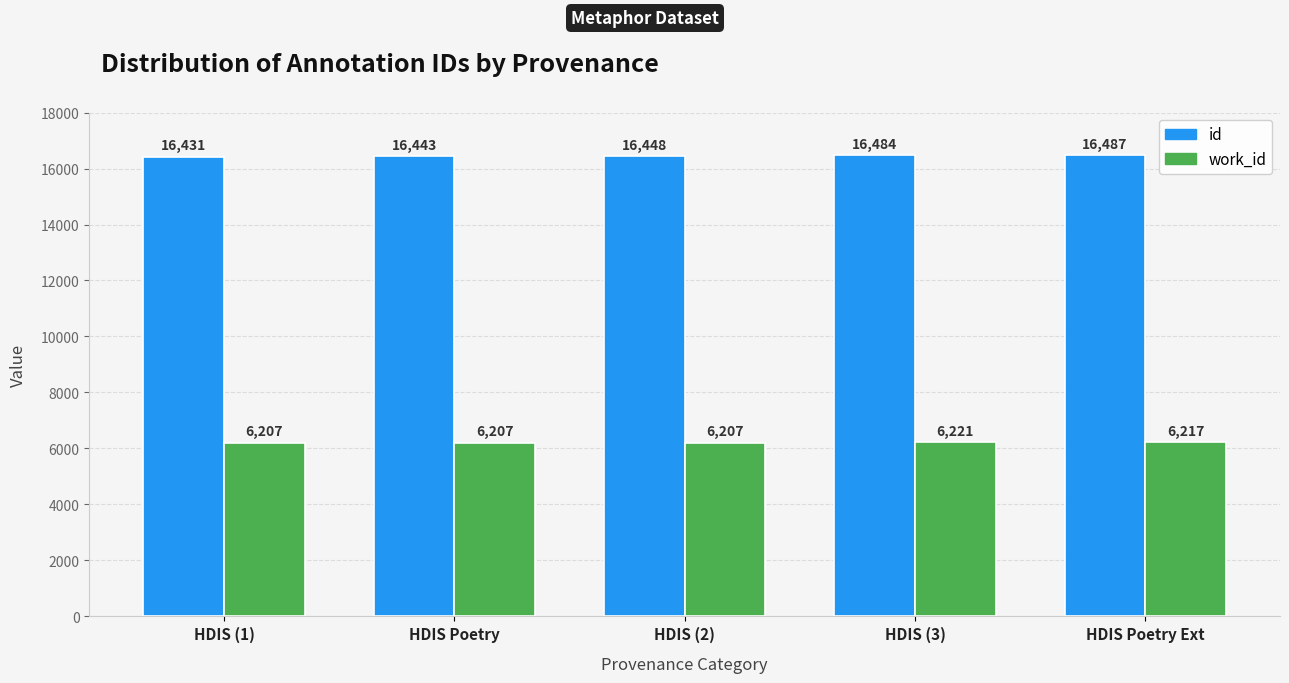

What is the value of the id bar at the 2nd from the left?

16443